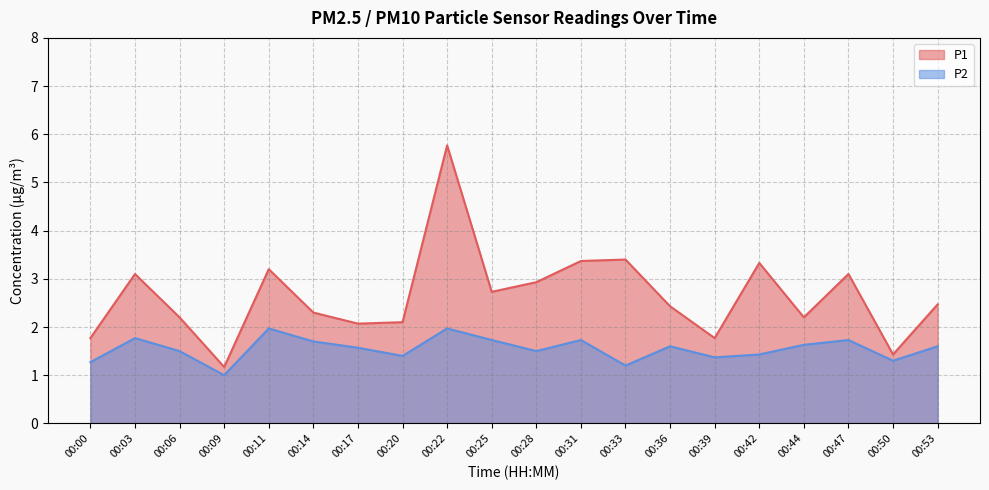

Between 00:17 and 00:03, which is larger?

00:03